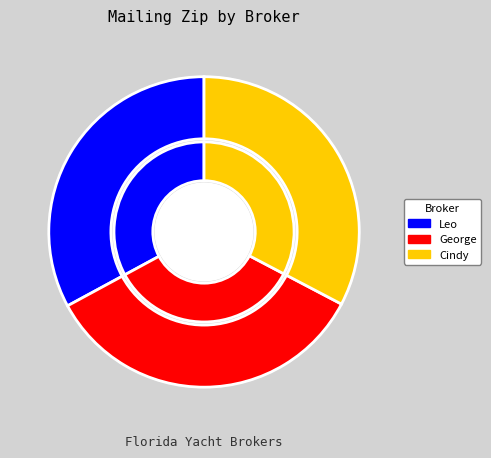

How many segments does this pie chart have?

3